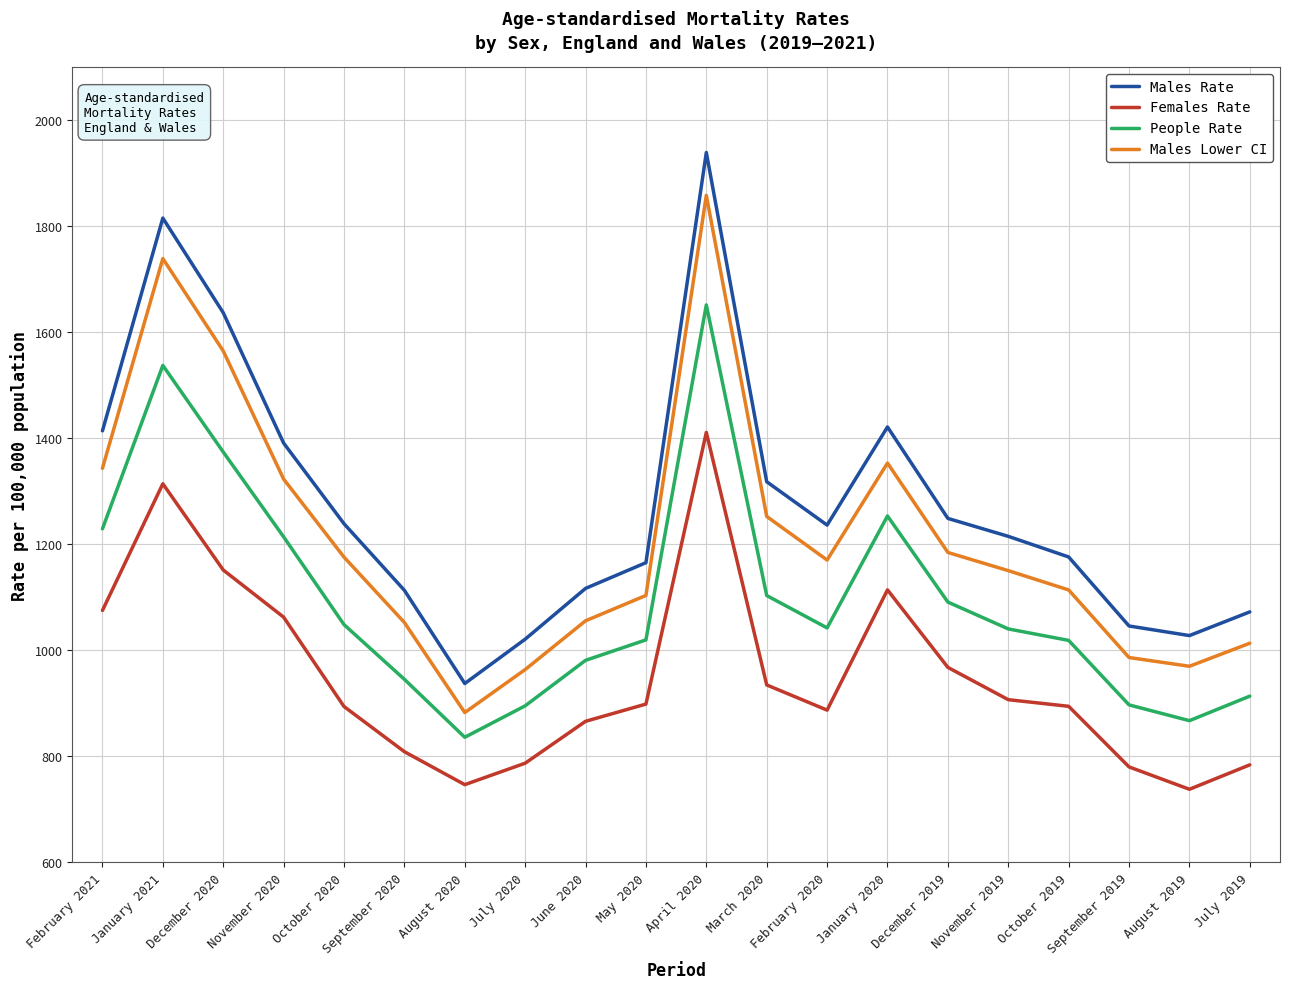

Is it true that Females Rate equals 1314.0 at January 2021?

True